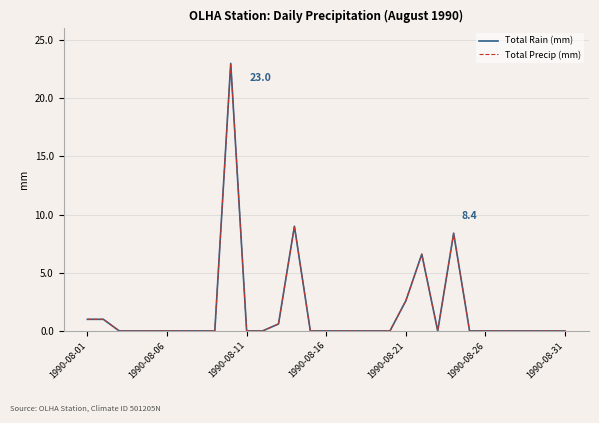

What is the average value of the Total Precip (mm) series?

1.7